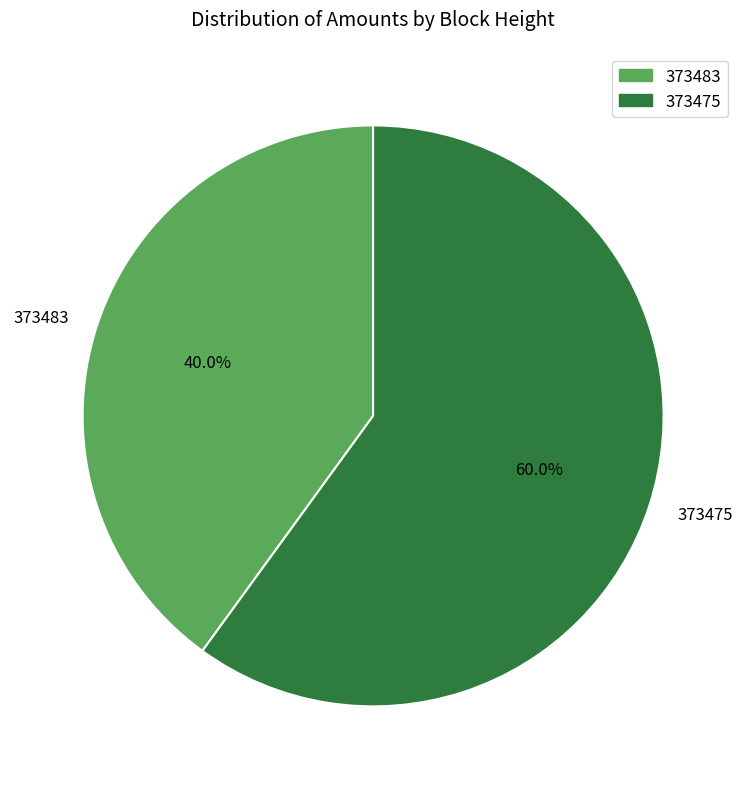

Is there any slice that represents more than half of the pie?

Yes